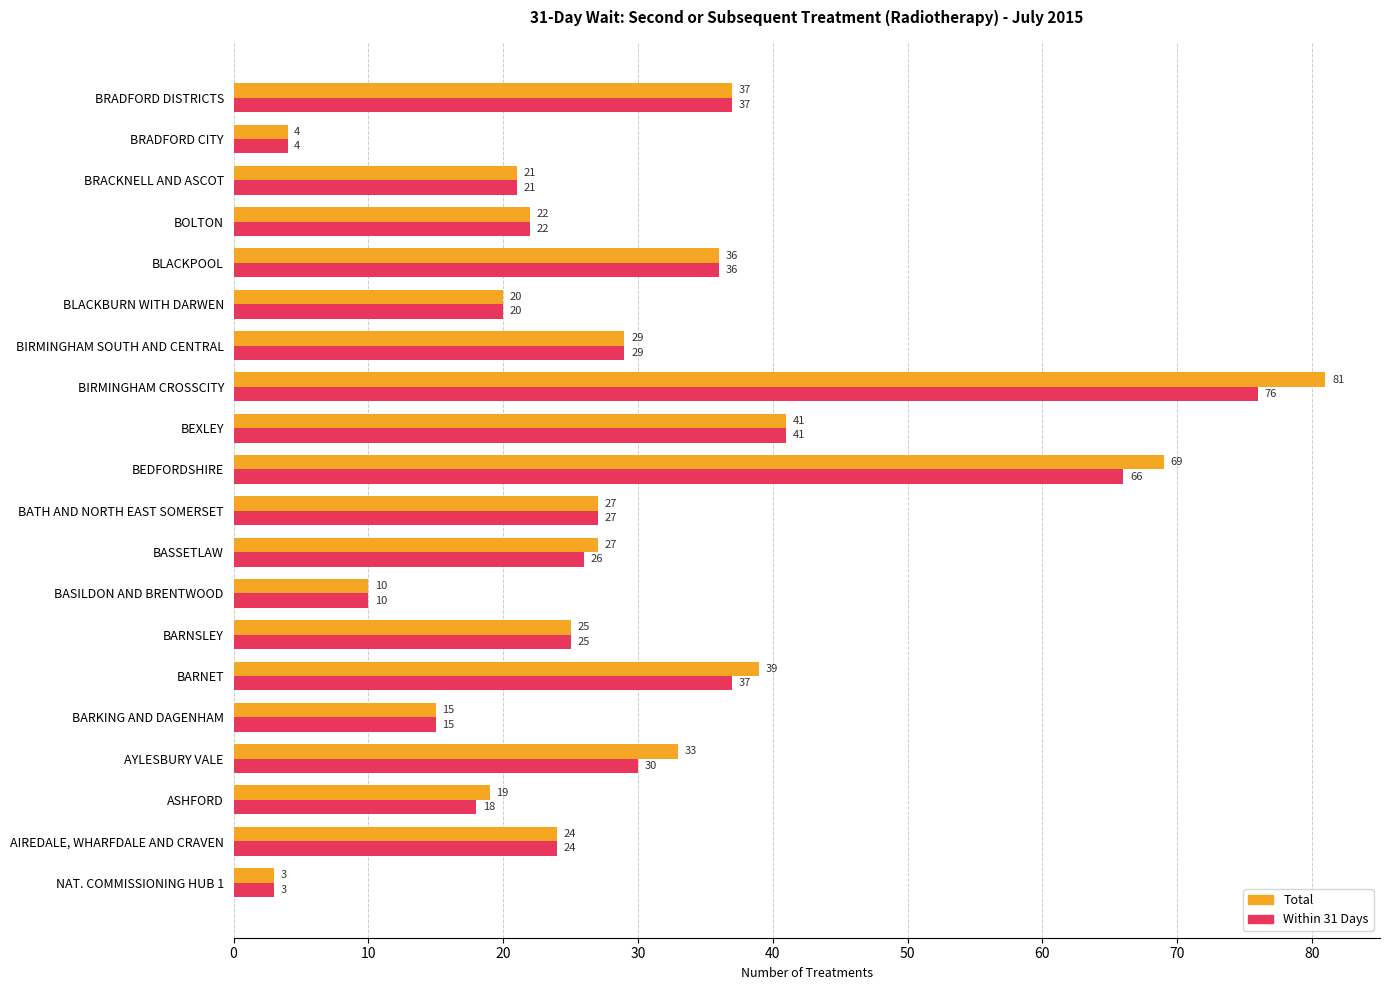

Rank the series by their average value, from highest to lowest.

Total, Within 31 Days